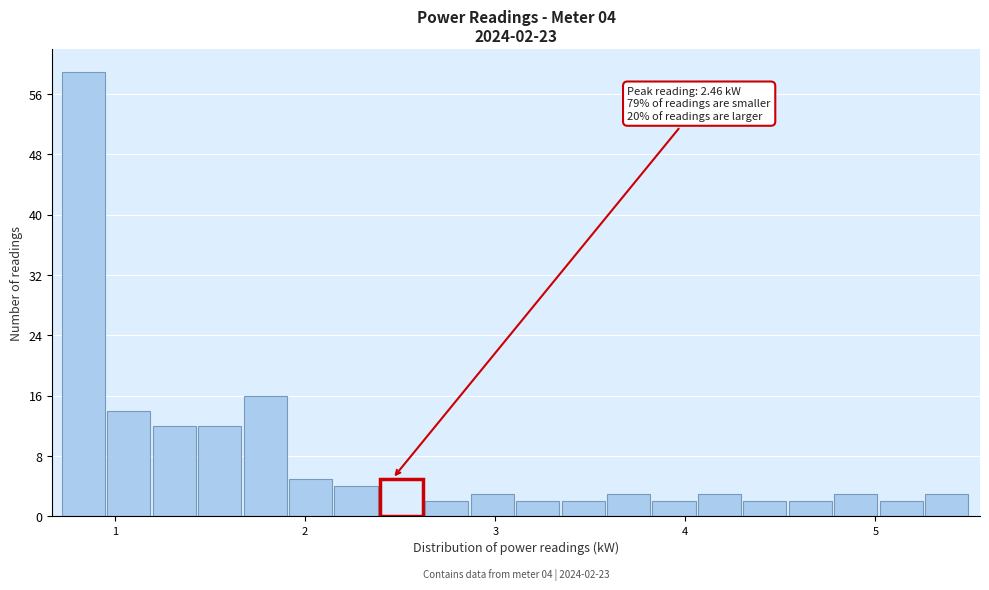

Read against the x-axis, roughly where is the centre of the tallest bar?

0.8